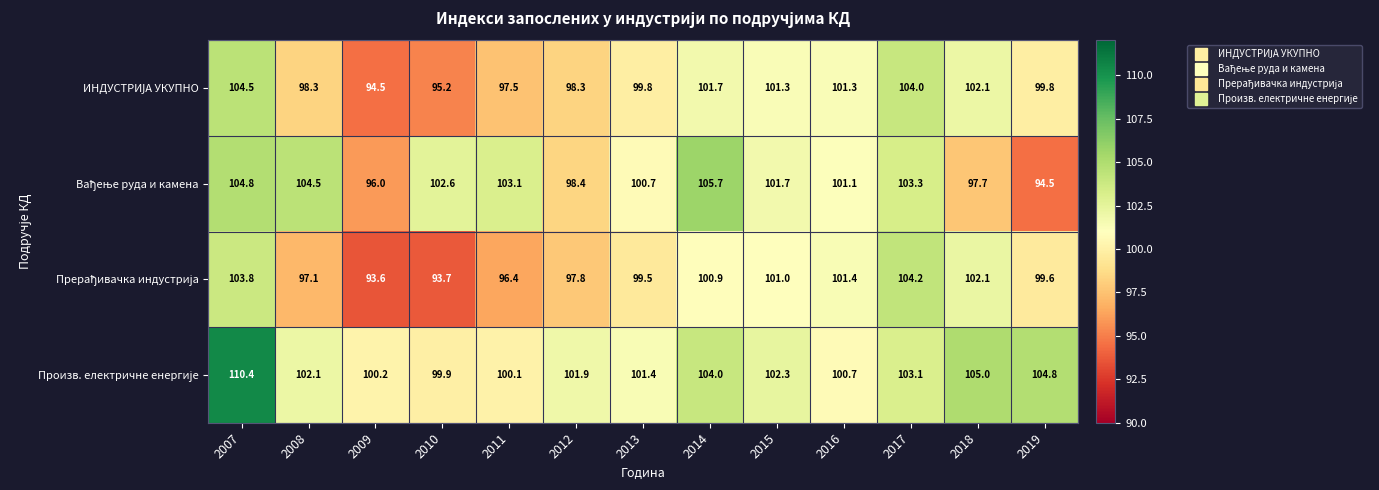

What is the total value across all series at 2011?

397.1